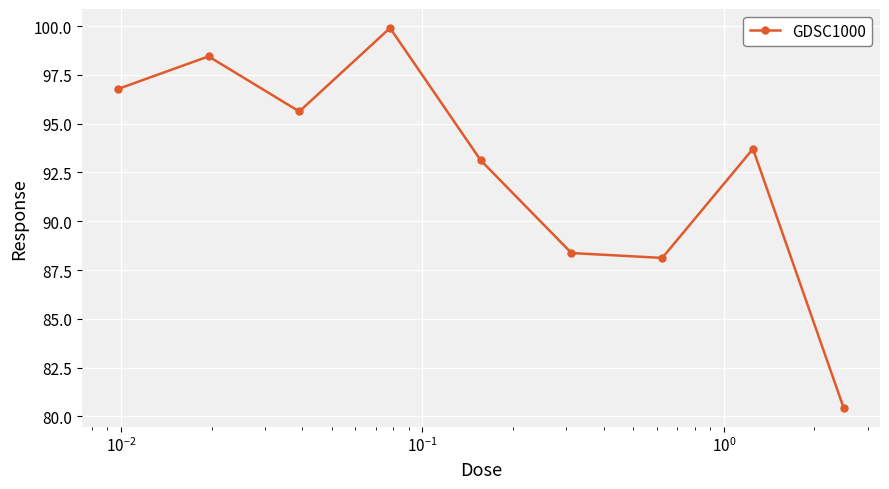

How many lines are shown in the chart?

1